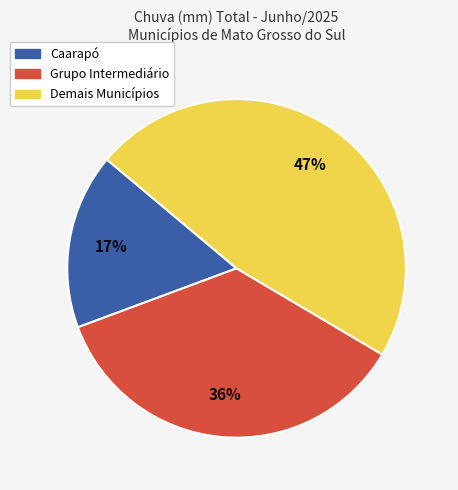

Is there a majority slice in this chart?

No